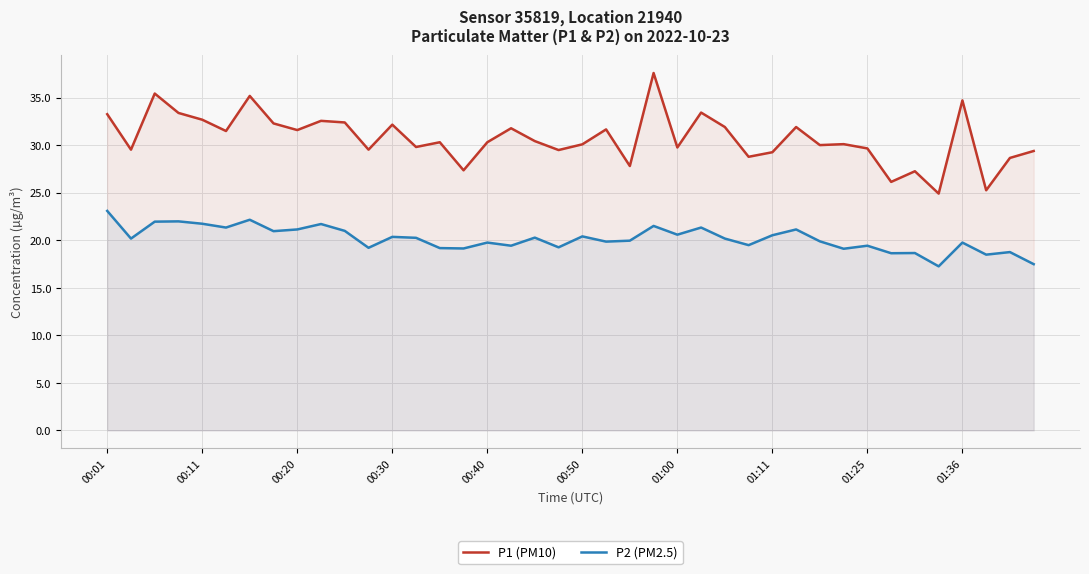

Reading left to right, what are all the values shown in this chart?

P1 (PM10): 33.2	29.5	35.4	33.4	32.7	31.5	35.2	32.3	31.6	32.5	32.4	29.5	32.1	29.8	30.3	27.4	30.3	31.8	30.4	29.5	30.1	31.6	27.8	37.6	29.8	33.4	31.9	28.8	29.2	31.9	30.0	30.1	29.6	26.1	27.2	24.9	34.7	25.2	28.6	29.4
P2 (PM2.5): 23.1	20.2	21.9	22.0	21.7	21.3	22.1	20.9	21.1	21.7	21.0	19.2	20.4	20.2	19.2	19.1	19.8	19.4	20.3	19.2	20.4	19.9	19.9	21.5	20.6	21.3	20.2	19.5	20.5	21.1	19.9	19.1	19.4	18.6	18.6	17.2	19.8	18.5	18.8	17.5